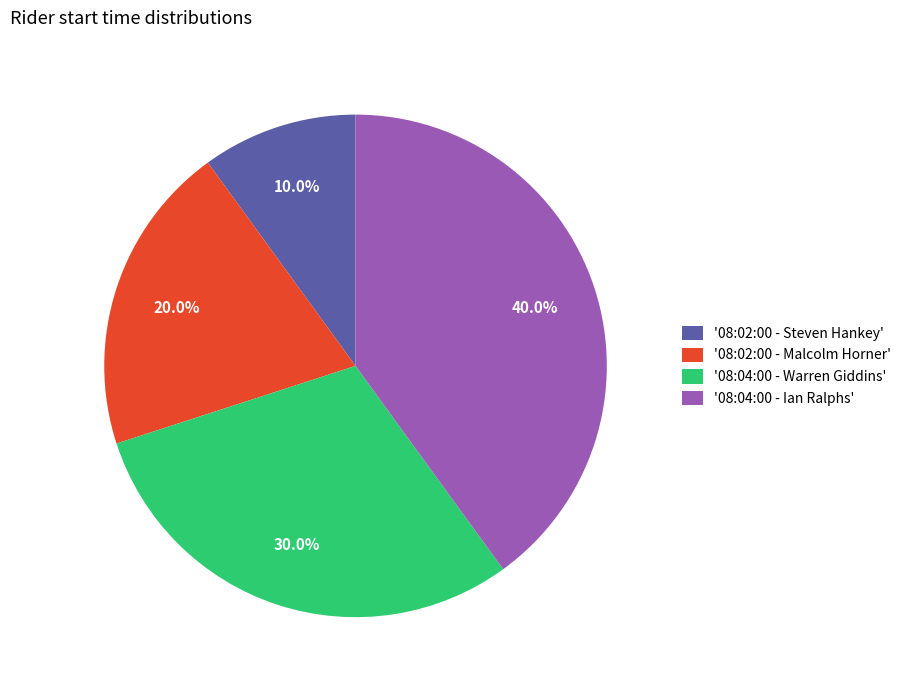

To the nearest percent, what is the average slice percentage?

25%